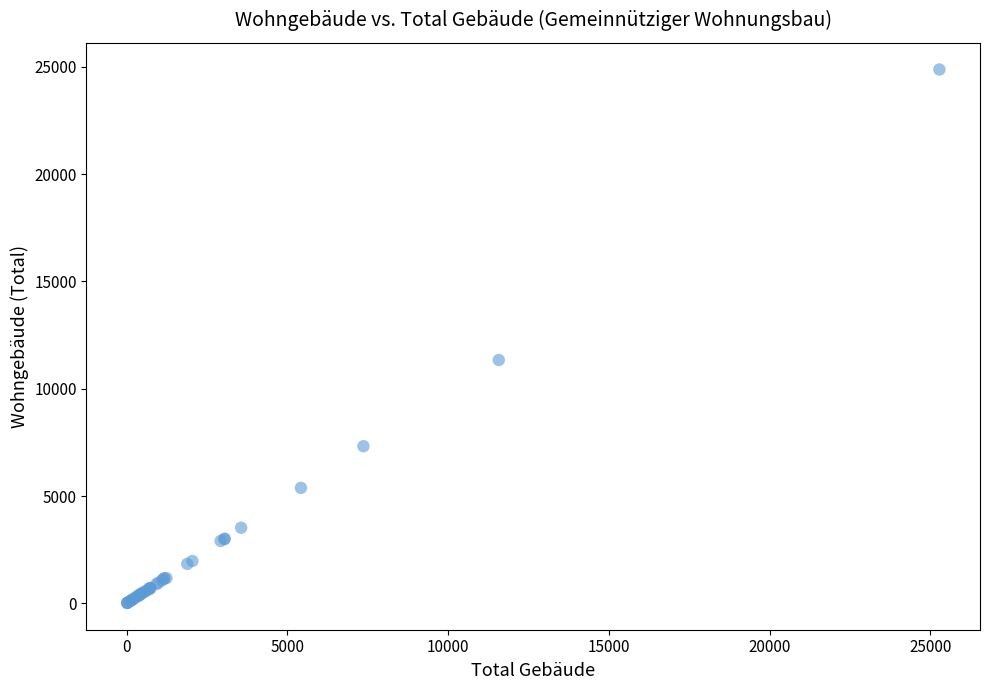

What Y value in the scatter plot is closest to 12441?

11336